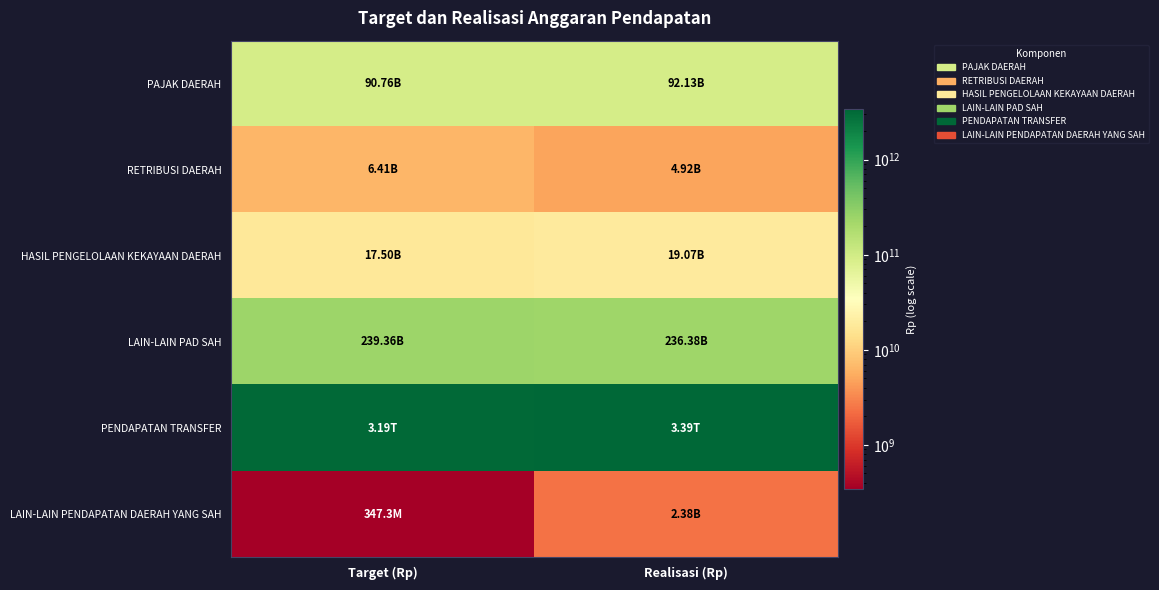

Reading right to left, transcribe all the data shown in this chart.

PAJAK DAERAH: Realisasi (Rp)=92131346325.0	Target (Rp)=90755404000.0
RETRIBUSI DAERAH: Realisasi (Rp)=4922254492.8	Target (Rp)=6411138000.0
HASIL PENGELOLAAN KEKAYAAN DAERAH: Realisasi (Rp)=19065474117.2	Target (Rp)=17500000000.0
LAIN-LAIN PAD SAH: Realisasi (Rp)=236379468656.1	Target (Rp)=239361660039.0
PENDAPATAN TRANSFER: Realisasi (Rp)=3392450514615.8	Target (Rp)=3190555050573.0
LAIN-LAIN PENDAPATAN DAERAH YANG SAH: Realisasi (Rp)=2378917765.0	Target (Rp)=347284000.0